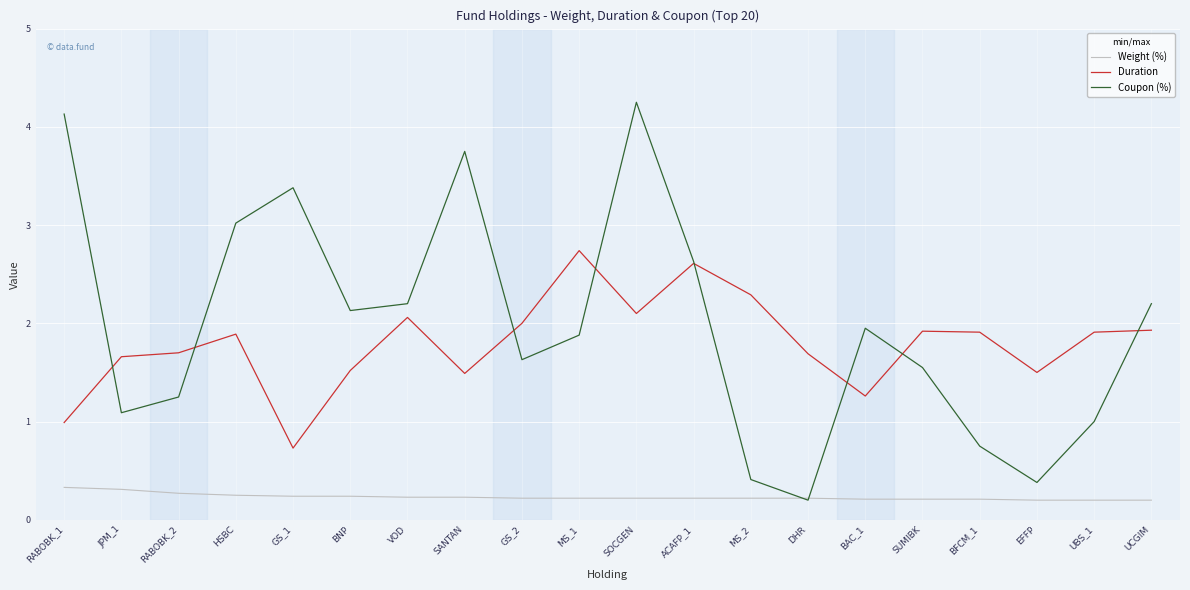

Which series has the largest range (max minus min)?

Coupon (%)